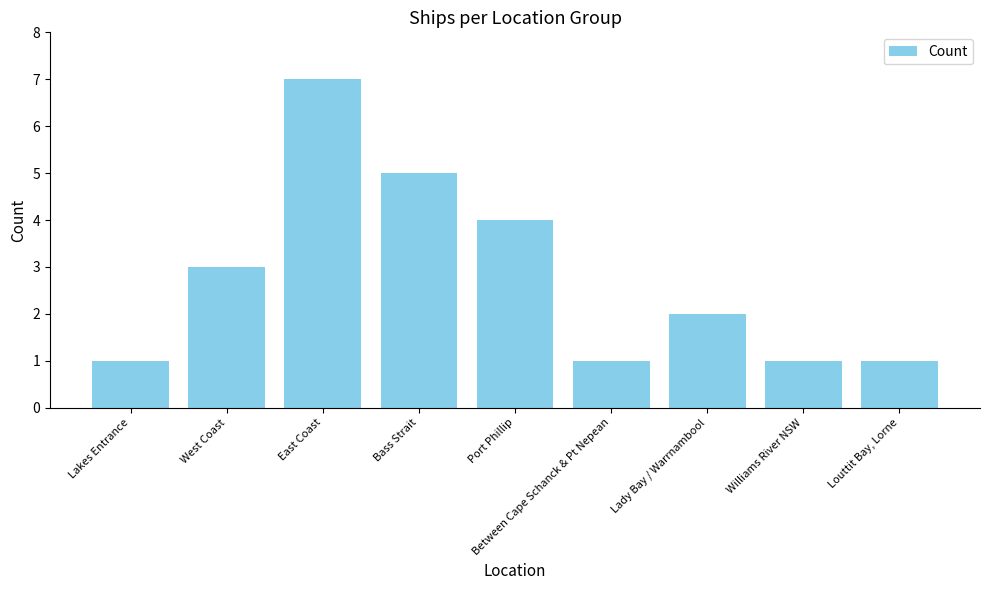

Reading left to right, what are all the values shown in this chart?

Lakes Entrance=1	West Coast=3	East Coast=7	Bass Strait=5	Port Phillip=4	Between Cape Schanck & Pt Nepean=1	Lady Bay / Warrnambool=2	Williams River NSW=1	Louttit Bay, Lorne=1